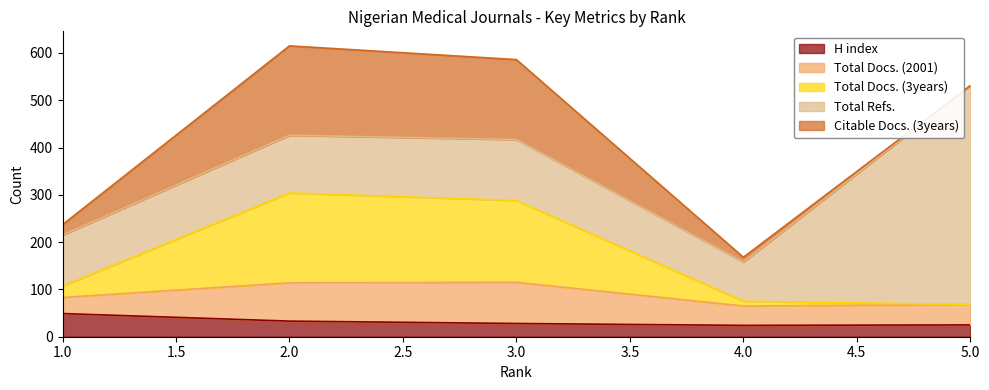

How many interior local valleys does the Total Docs. (2001) series have?

1